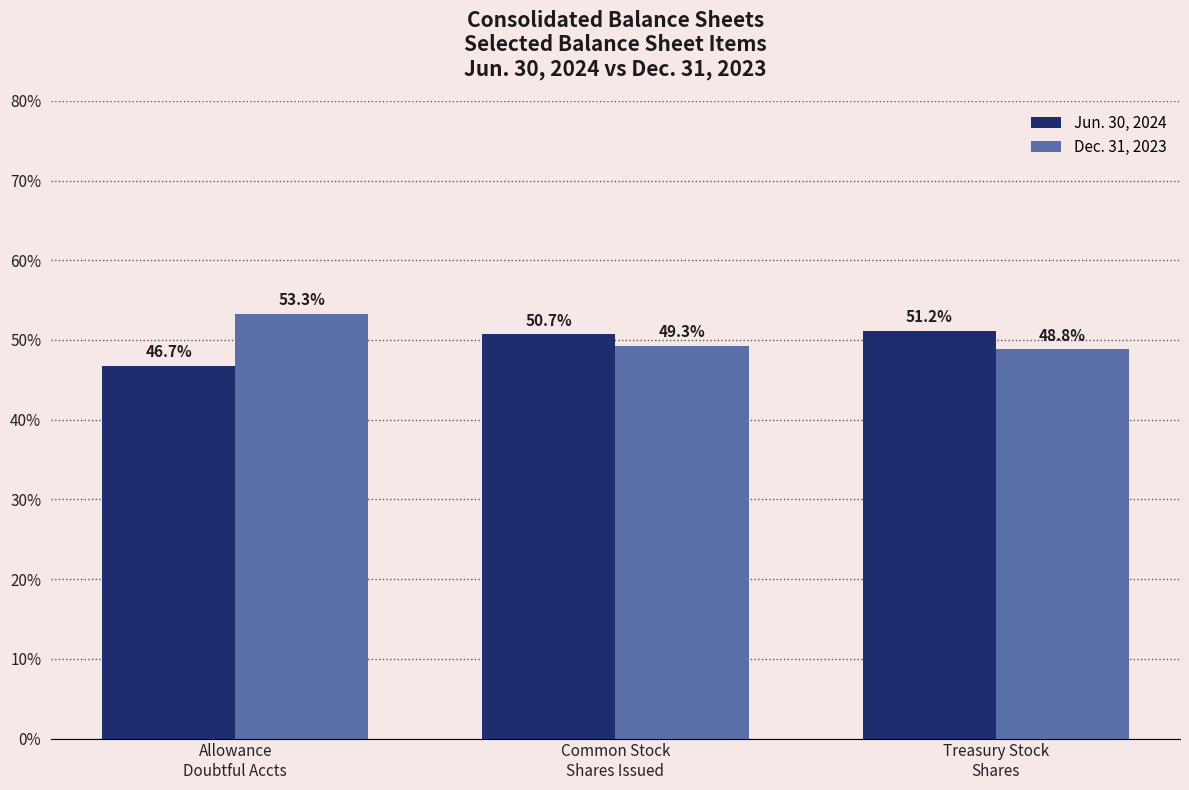

Is it true that Jun. 30, 2024 equals 50.7 at Common Stock
Shares Issued?

True